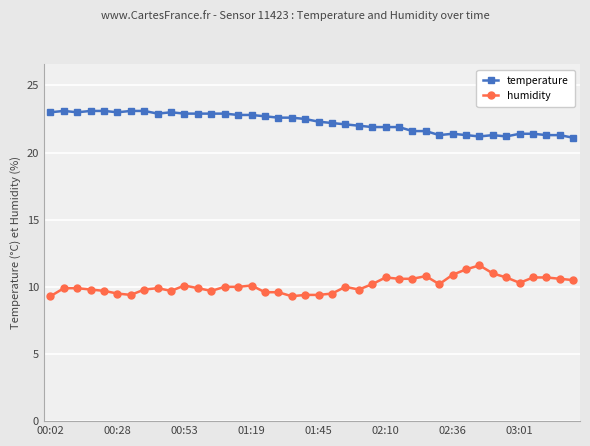

At how many categories does at least one series exceed 14?

40